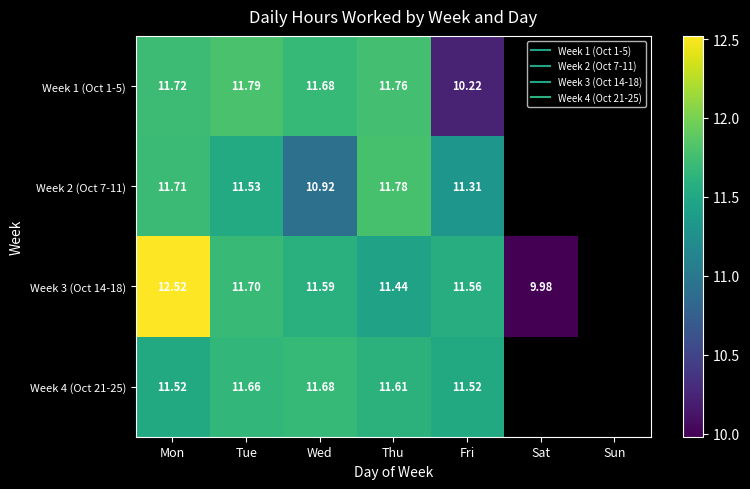

Between Mon and Thu, which series saw the biggest shift?

Week 3 (Oct 14-18)